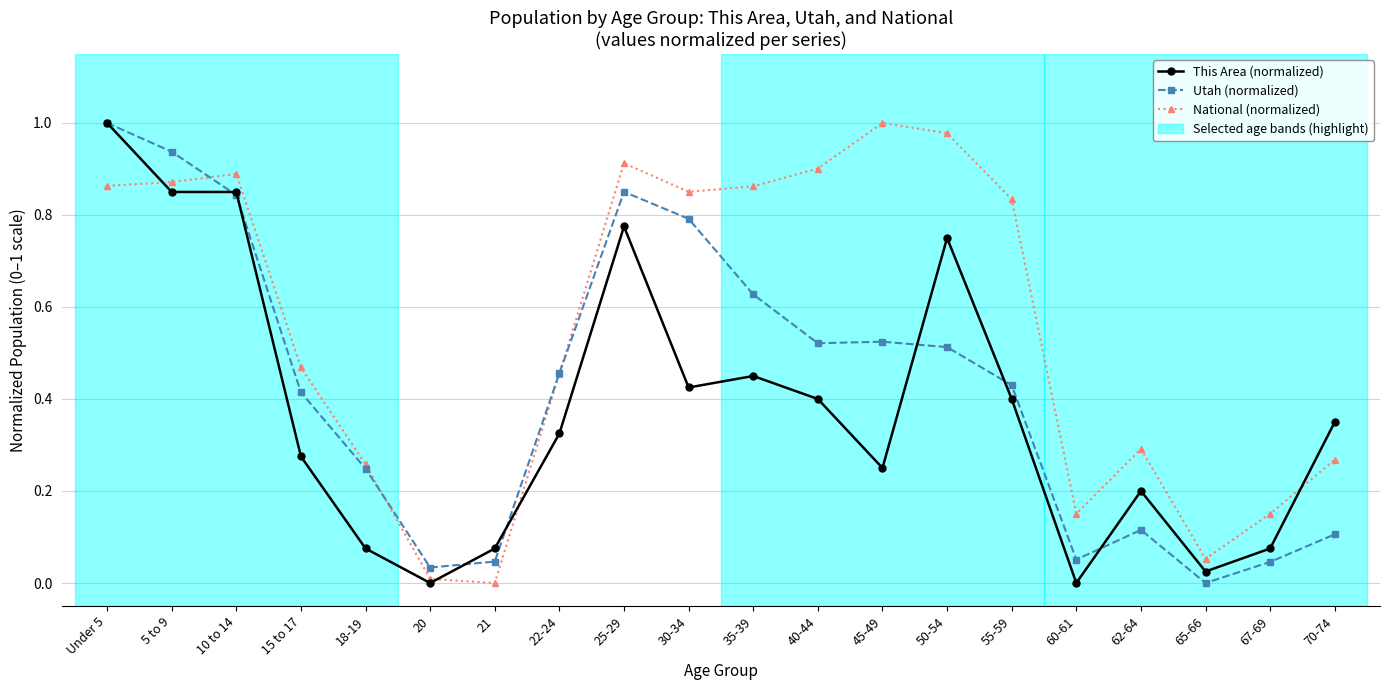

Is this an area chart (filled region under the line)?

No